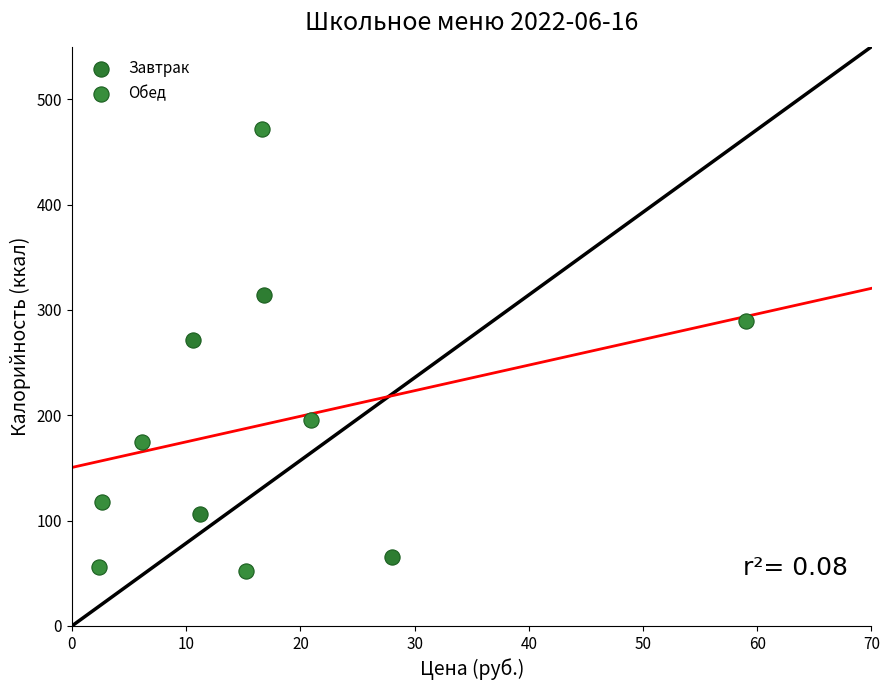

Which series has the widest spread of Y values?

Обед